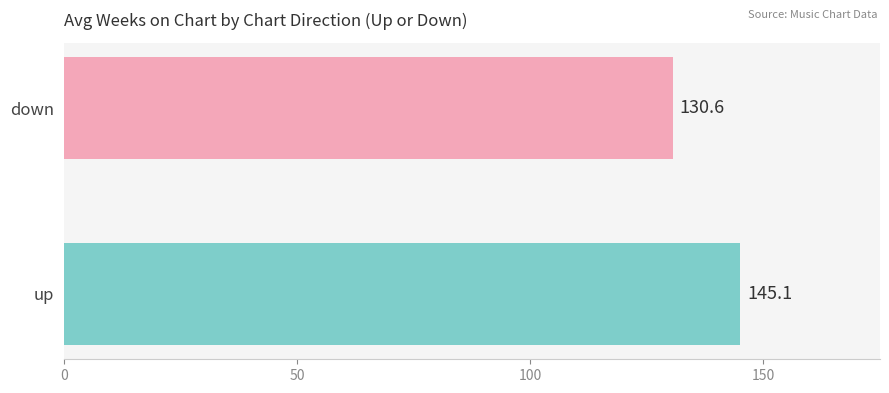

How many data points does each series have?

2